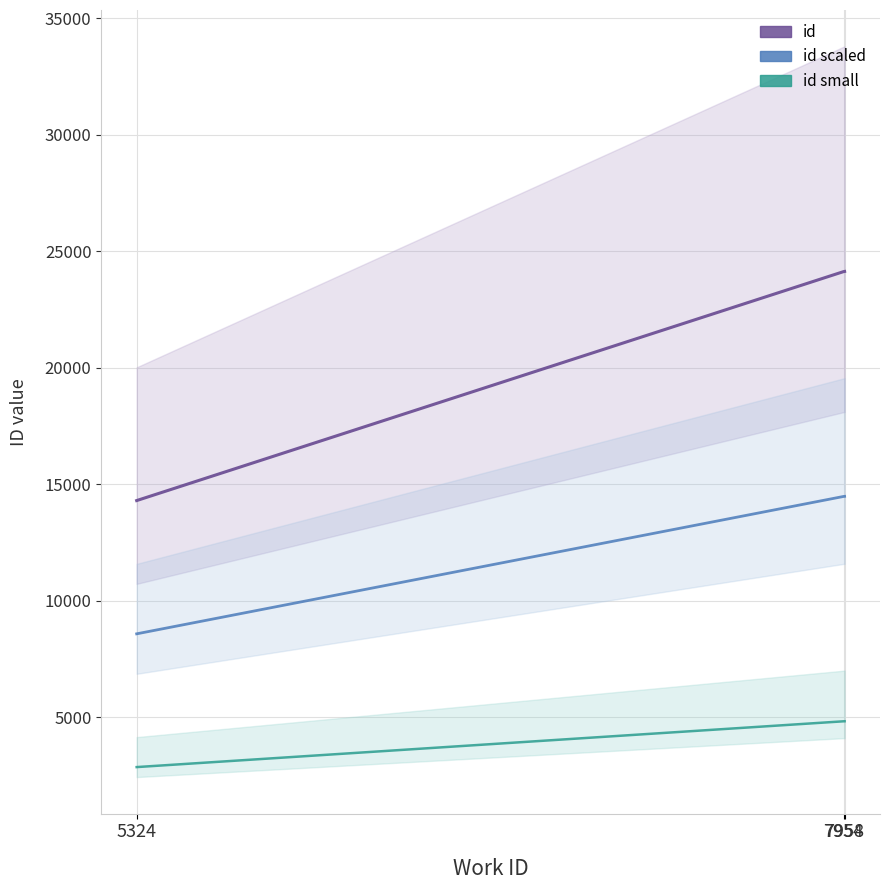

How many data points in id small are above 4824?

2